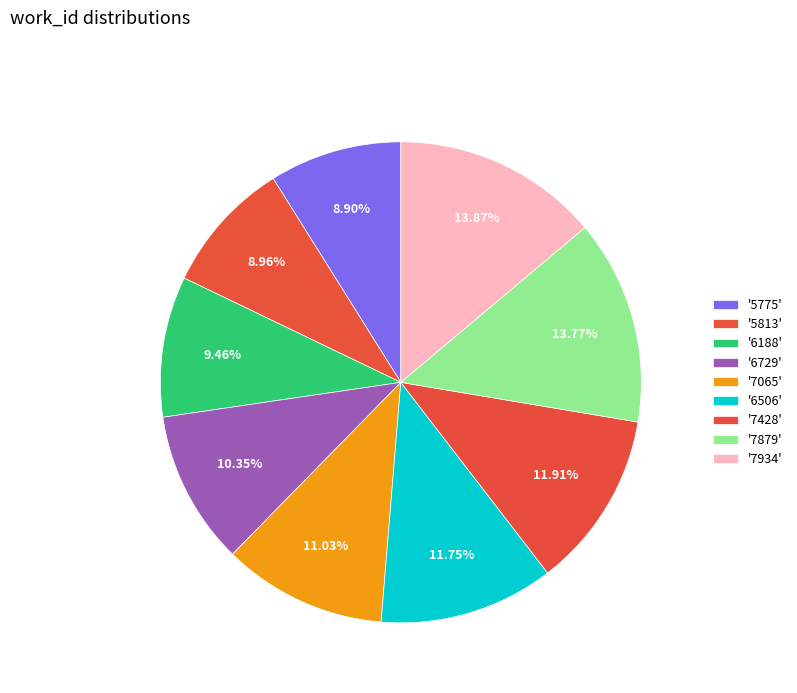

Rank the categories by value from highest to lowest.

7934, 7879, 7428, 6506, 7065, 6729, 6188, 5813, 5775